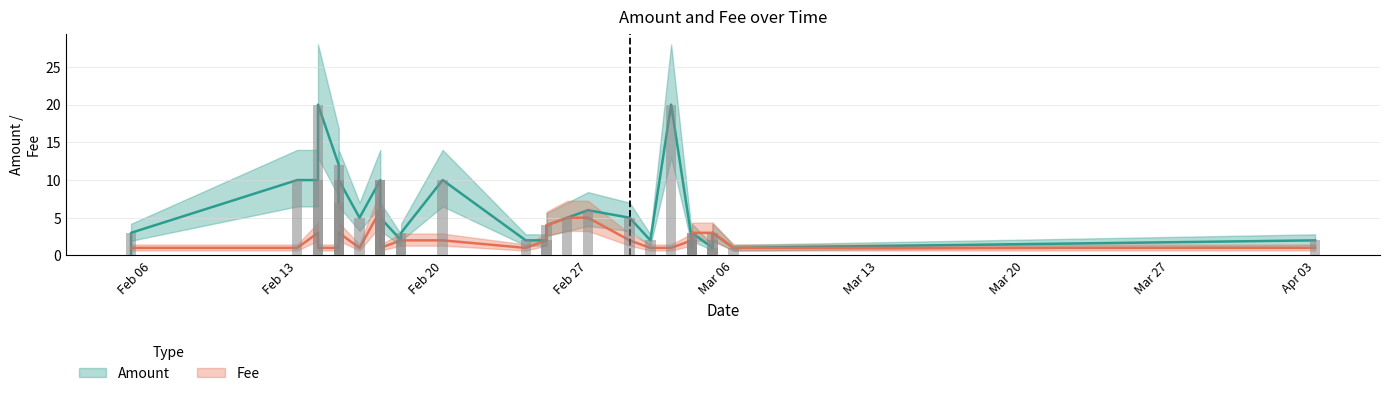

Does the chart contain any negative values?

No